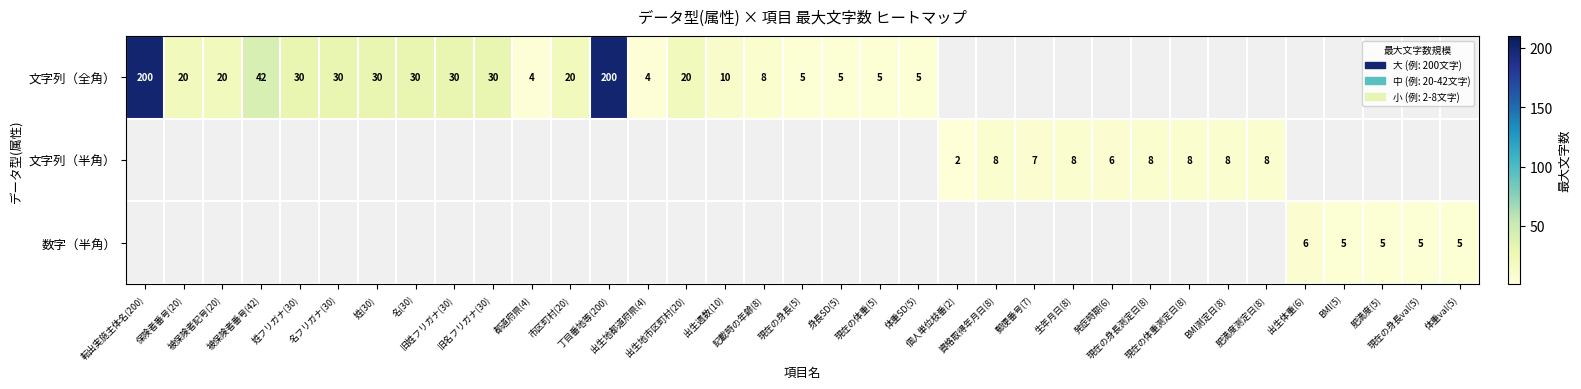

At how many categories does at least one series exceed 159?

2